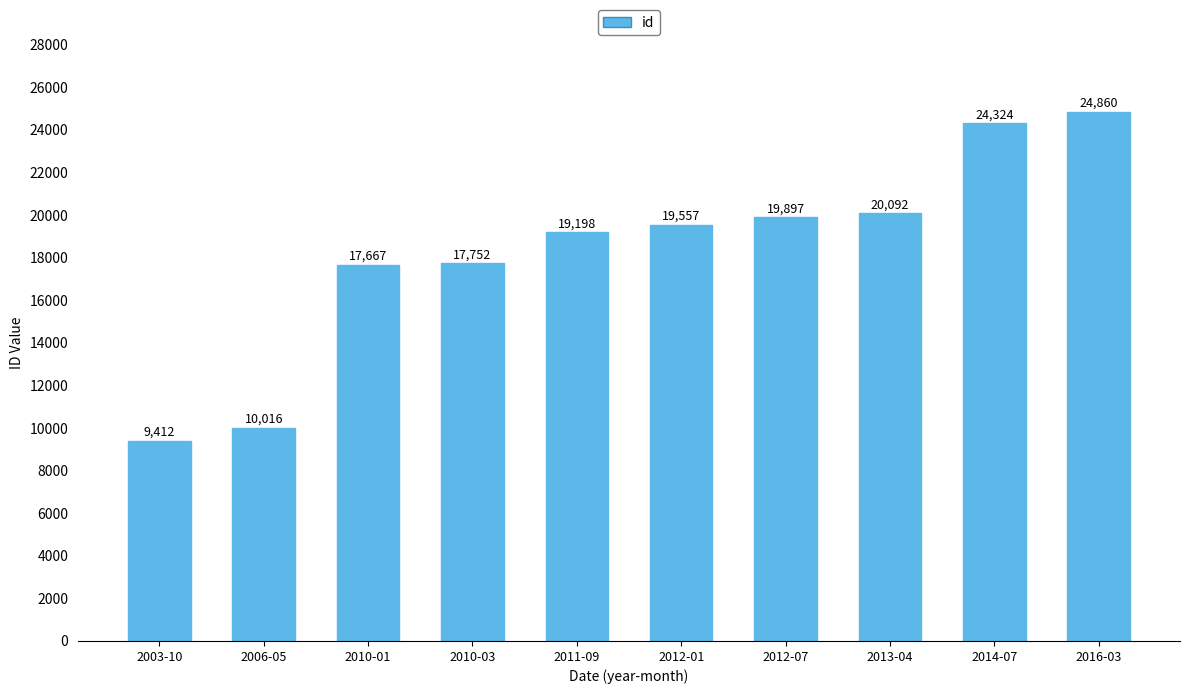

How many bars are there in total?

10